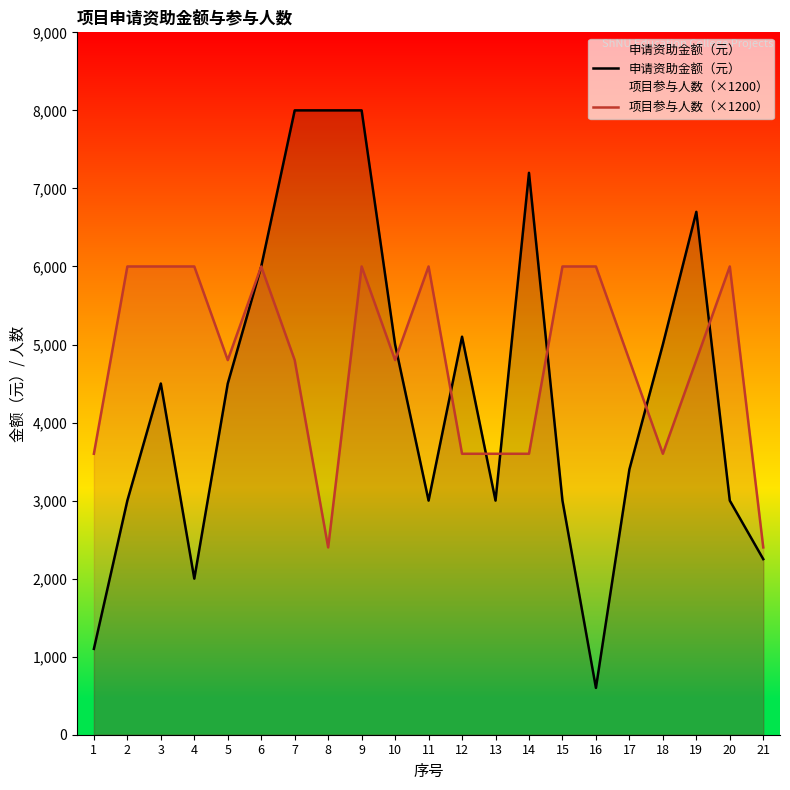

What is the maximum value for 项目参与人数（×1200）?

6000